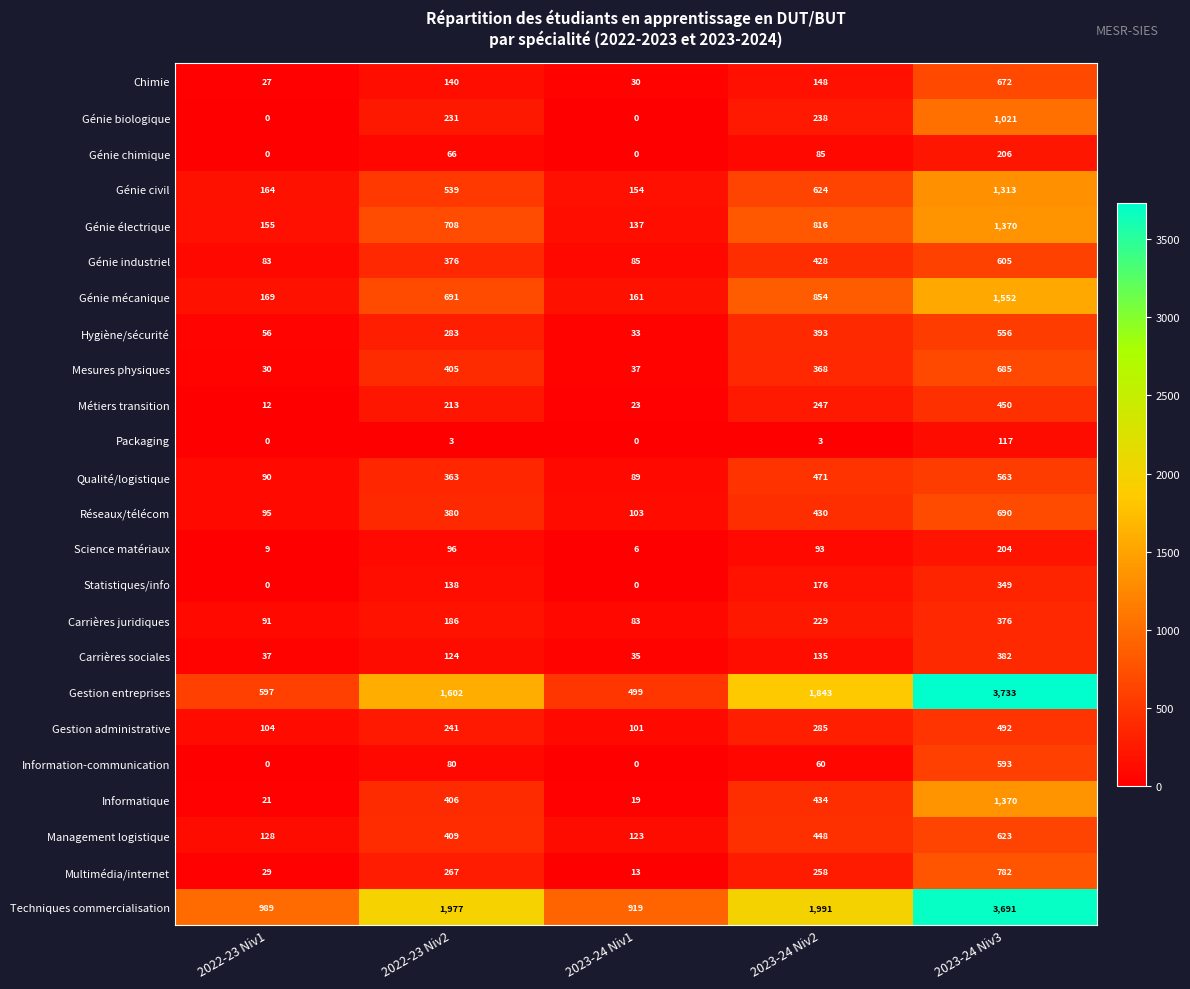

What is the greatest value displayed?

3733